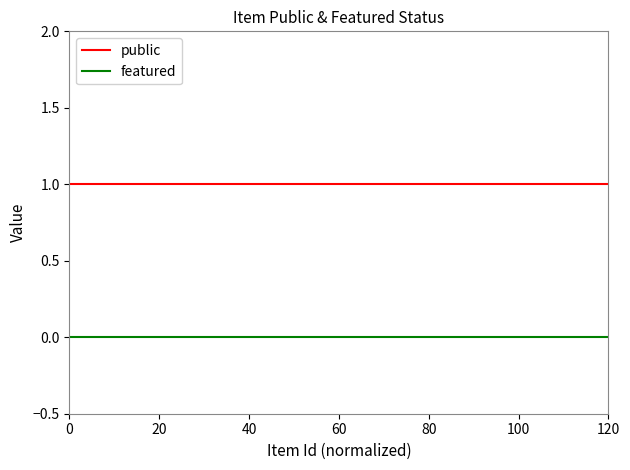

What is the average value of the public series?

1